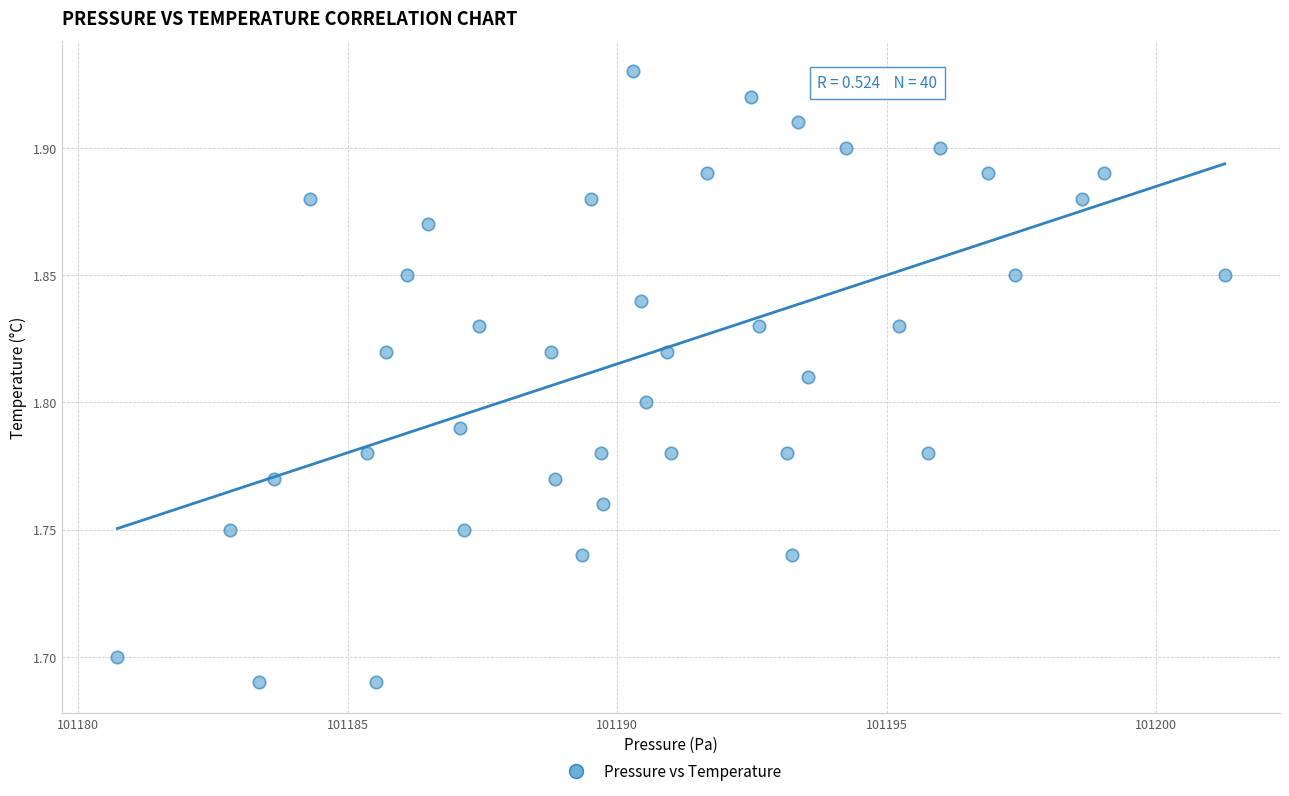

What is the range of X values (max minus min)?

20.5